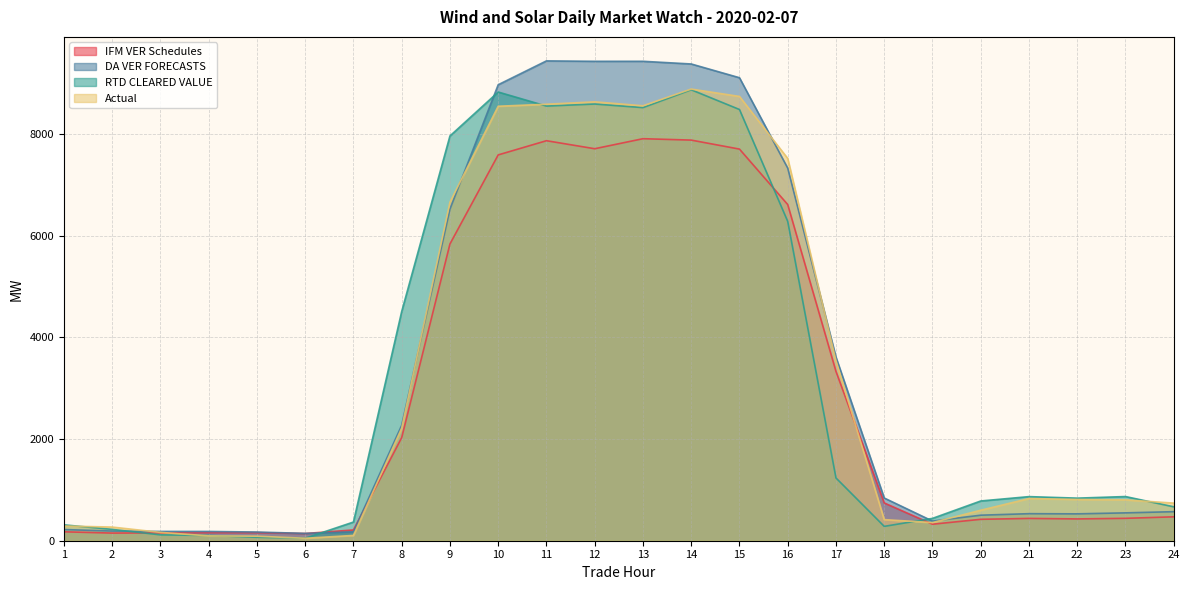

Where do DA VER FORECASTS and Actual first cross each other?

2 and 3